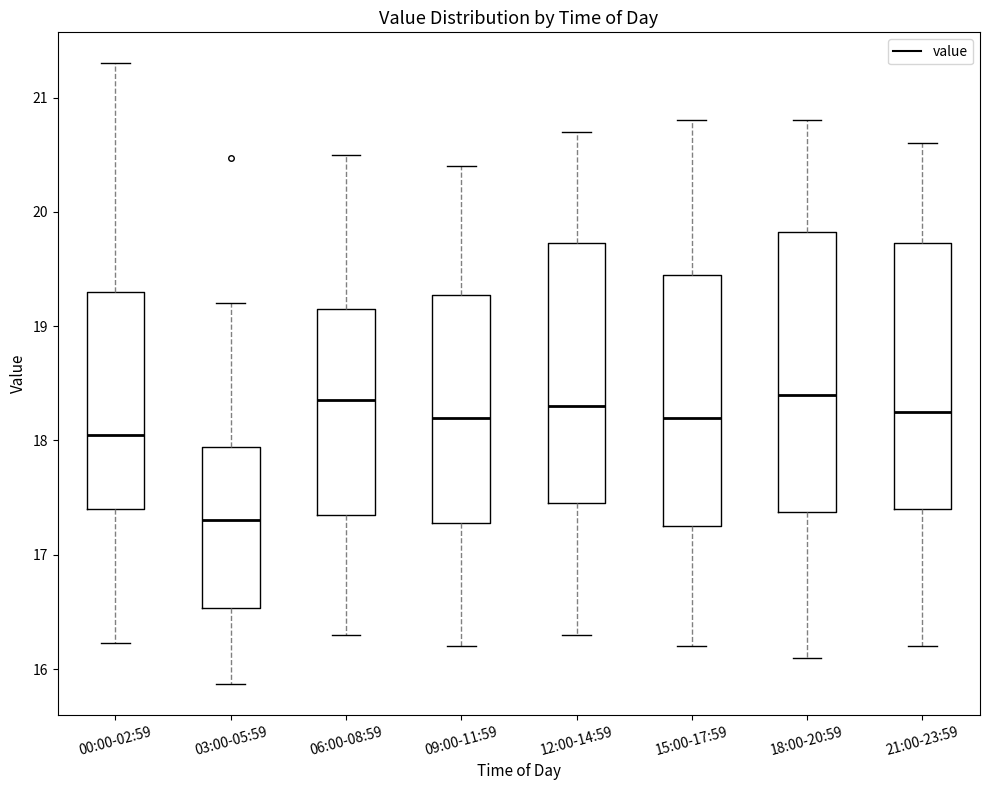

Reading left to right, read every box against the y-axis: the position of its median line, the range the box covers, and the ends of its whiskers. The values are not printed on the chart, so give them approximately, as read against the axis.

00:00-02:59: median 18.1, box 17.4 to 19.3, whiskers 16.2 to 21.3
03:00-05:59: median 17.3, box 16.5 to 17.9, whiskers 15.9 to 19.2
06:00-08:59: median 18.4, box 17.4 to 19.2, whiskers 16.3 to 20.5
09:00-11:59: median 18.2, box 17.3 to 19.3, whiskers 16.2 to 20.4
12:00-14:59: median 18.3, box 17.5 to 19.7, whiskers 16.3 to 20.7
15:00-17:59: median 18.2, box 17.3 to 19.5, whiskers 16.2 to 20.8
18:00-20:59: median 18.4, box 17.4 to 19.8, whiskers 16.1 to 20.8
21:00-23:59: median 18.3, box 17.4 to 19.7, whiskers 16.2 to 20.6